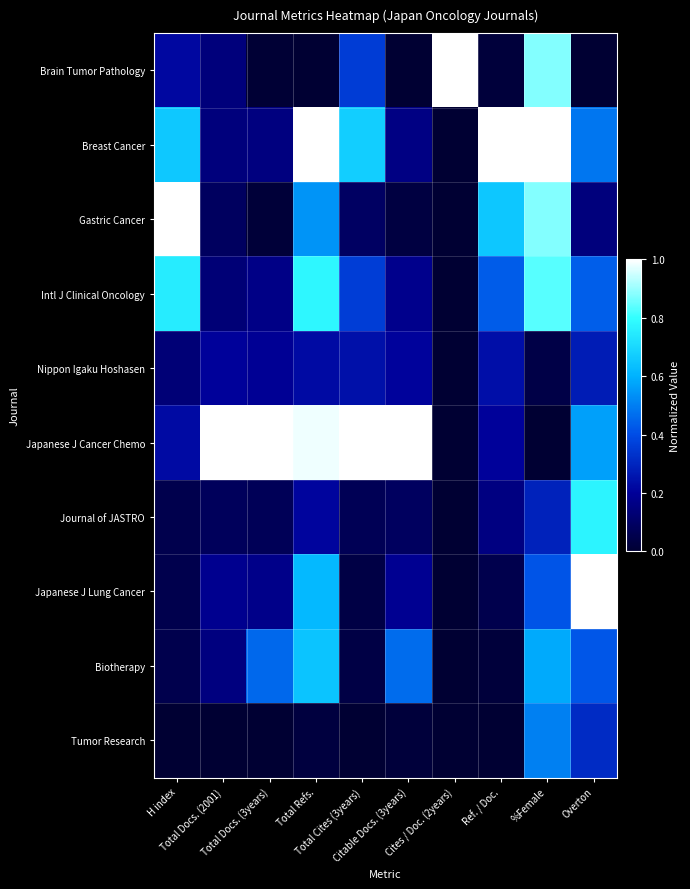

Rank the series by their maximum value, from highest to lowest.

Brain Tumor Pathology, Breast Cancer, Gastric Cancer, Japanese J Cancer Chemo, Japanese J Lung Cancer, Intl J Clinical Oncology, Journal of JASTRO, Biotherapy, Tumor Research, Nippon Igaku Hoshasen